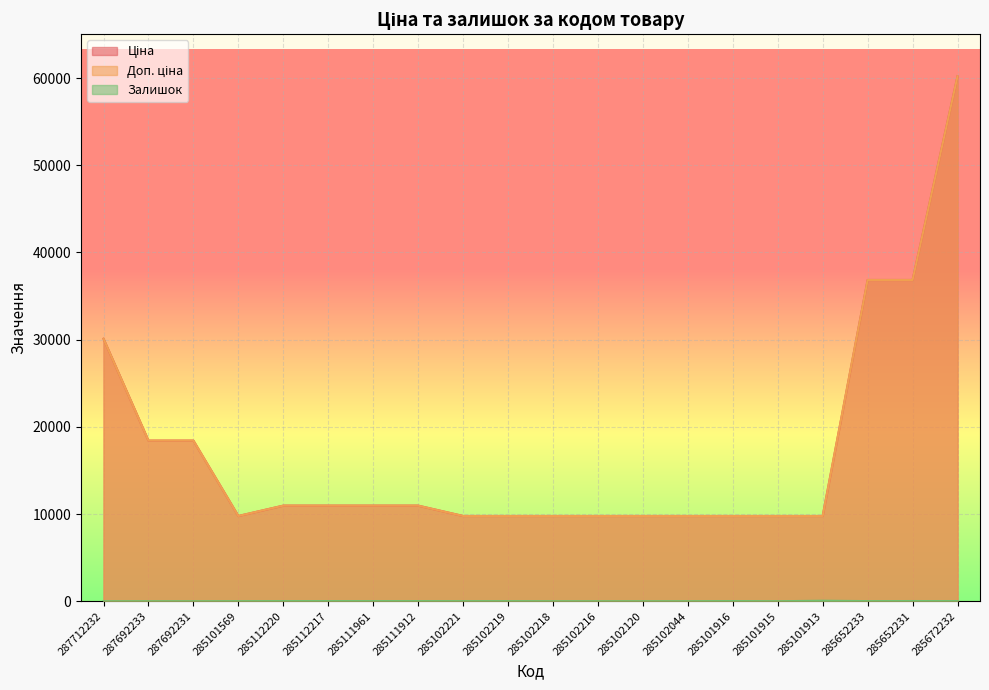

The Залишок series shows 21.0 at 285101916. True or false?

True